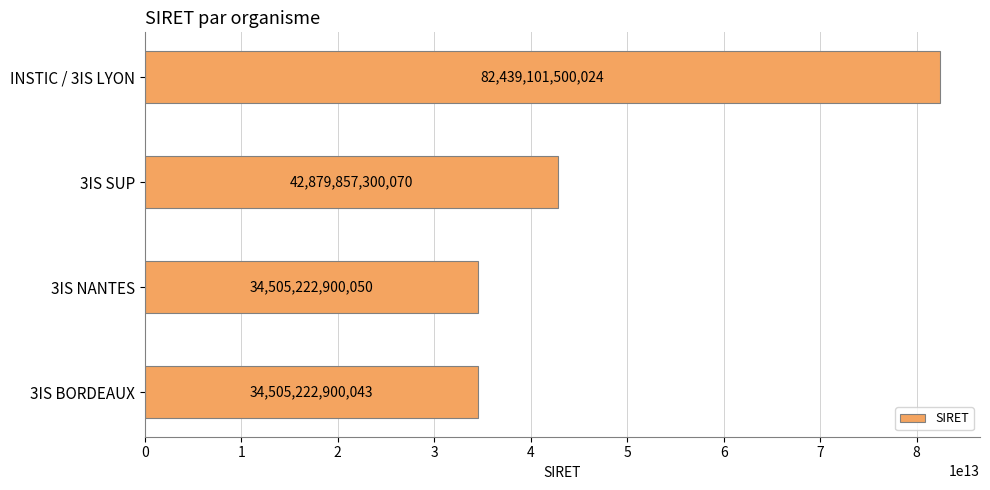

Are the bars grouped side by side (vs. stacked)?

No